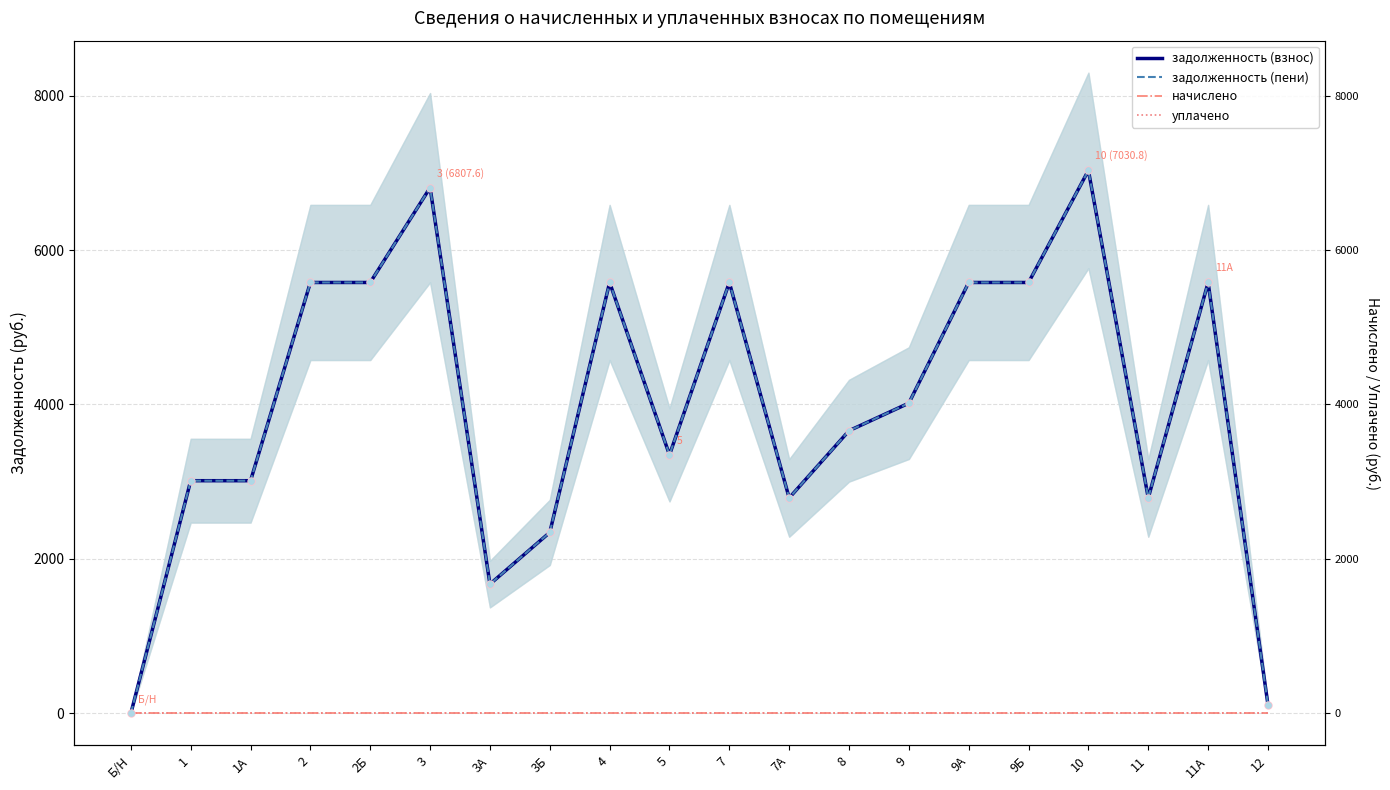

Which series contains the highest Y value?

задолженность (взнос)